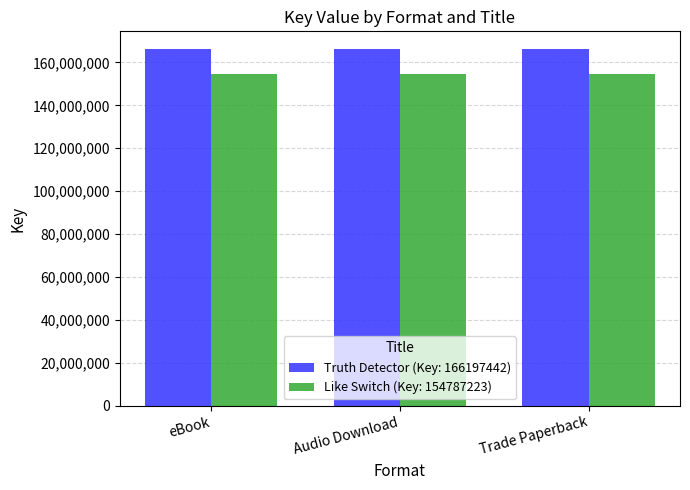

What is the difference between the highest and lowest values at eBook?

11410219